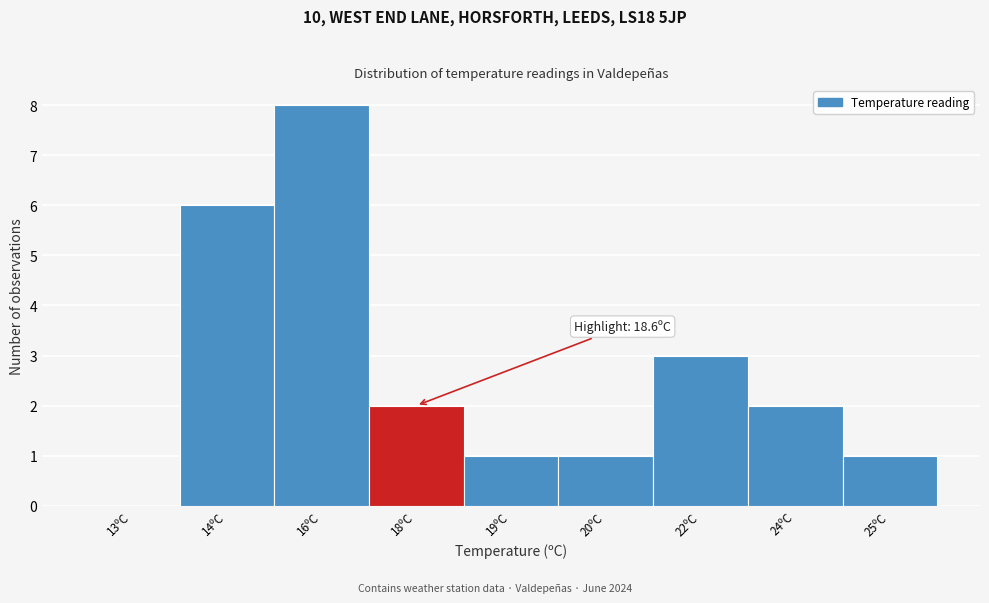

Reading left to right, what are all the values shown in this chart?

13ºC=0	14ºC=6	16ºC=8	18ºC=2	19ºC=1	20ºC=1	22ºC=3	24ºC=2	25ºC=1